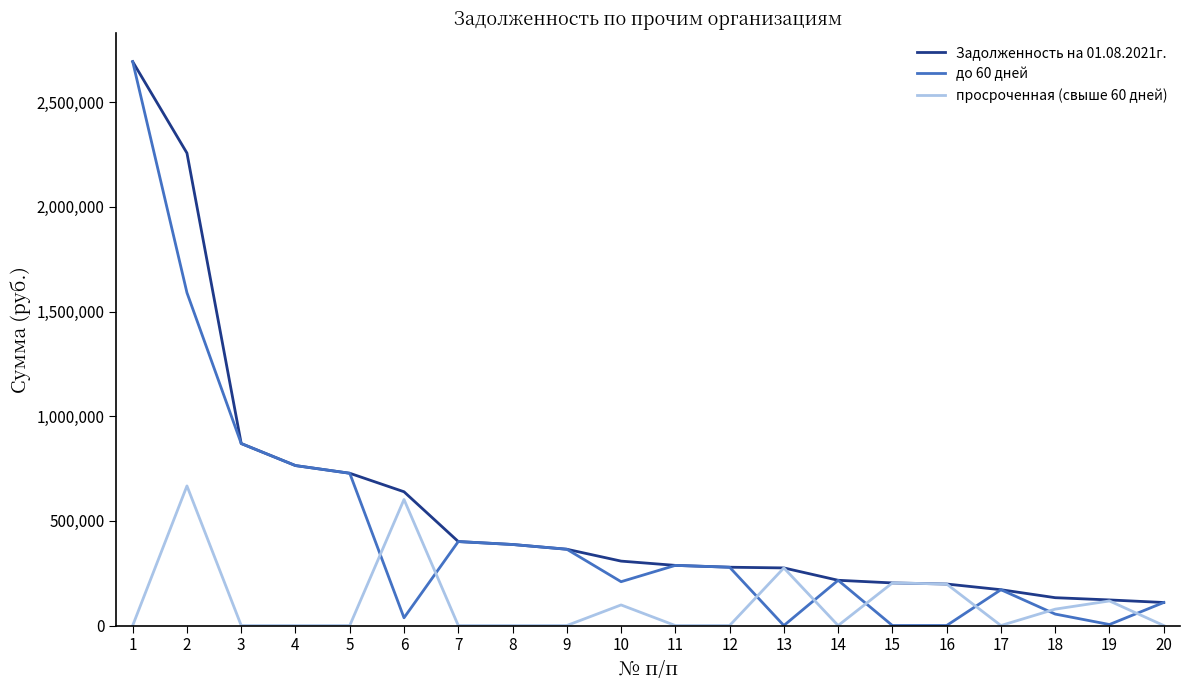

Rank the series by their average value, from highest to lowest.

Задолженность на 01.08.2021г., до 60 дней, просроченная (свыше 60 дней)